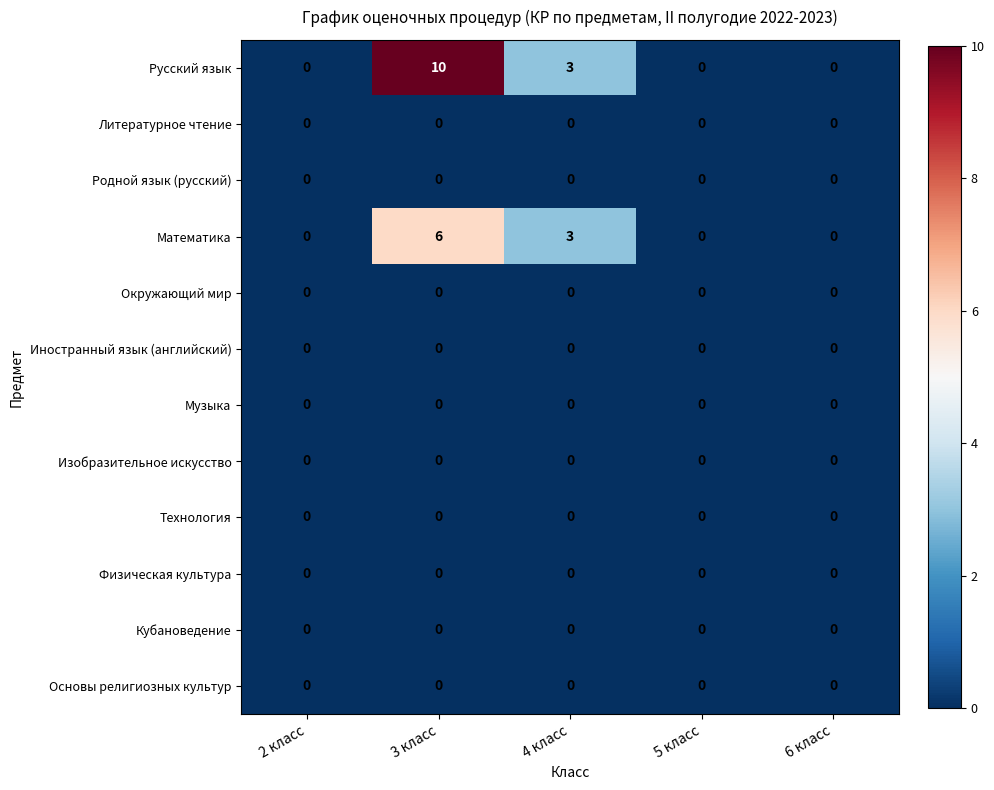

The value of Русский язык at 3 класс is 7. True or false?

False